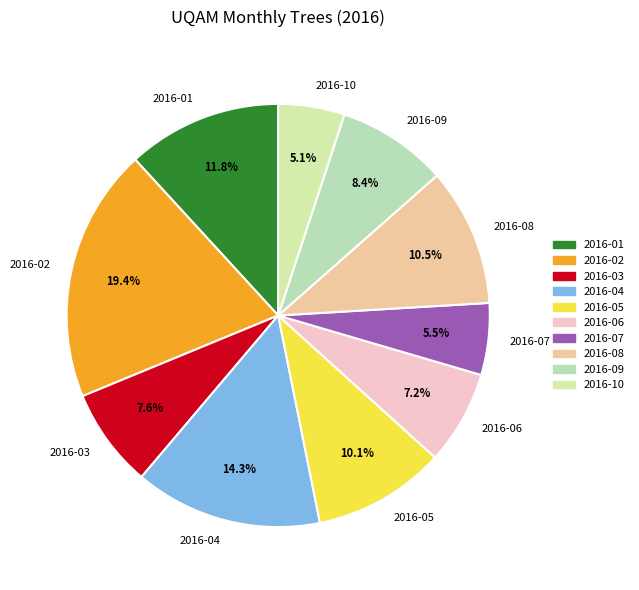

Does 2016-04 account for over 50% of the chart?

No